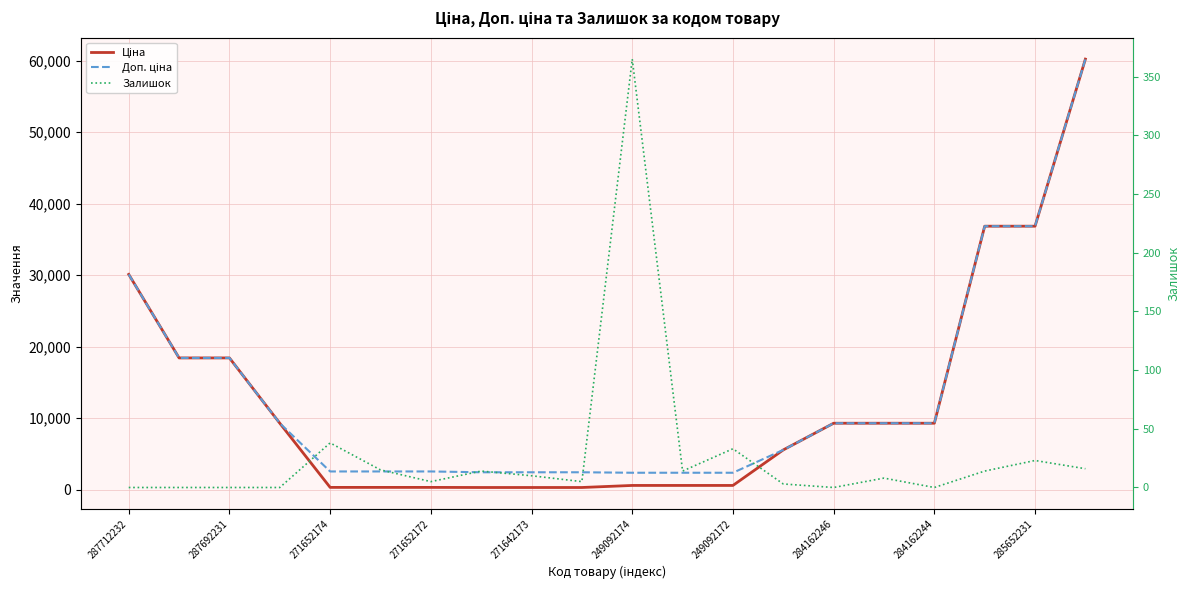

Which series changed the most between 13 and 14?

Ціна